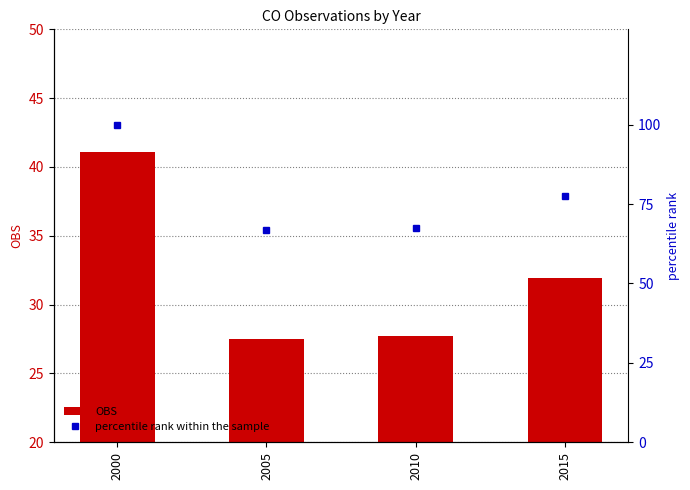

What is the approximate value of percentile rank within the sample at 2010?

67.4